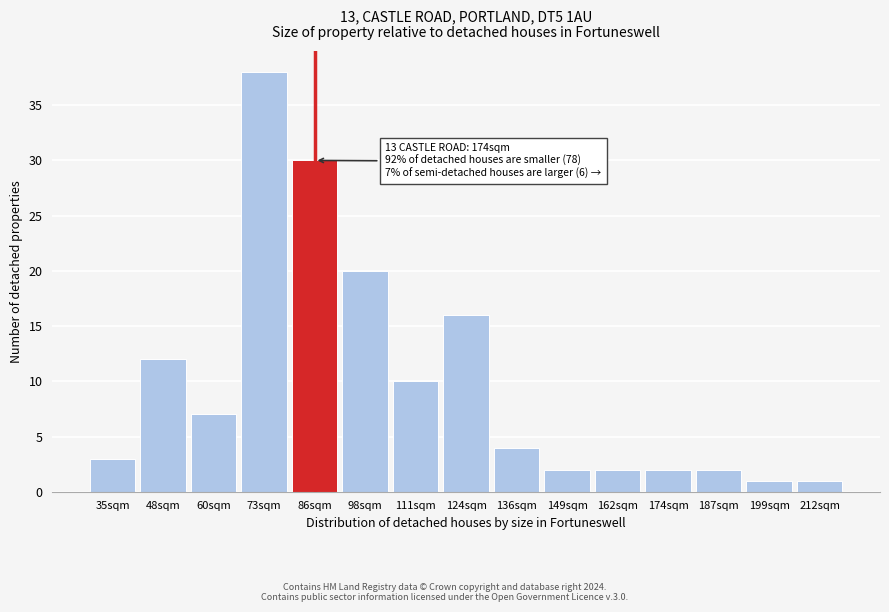

Reading right to left, transcribe all the data shown in this chart.

1	1	2	2	2	2	4	16	10	20	30	38	7	12	3